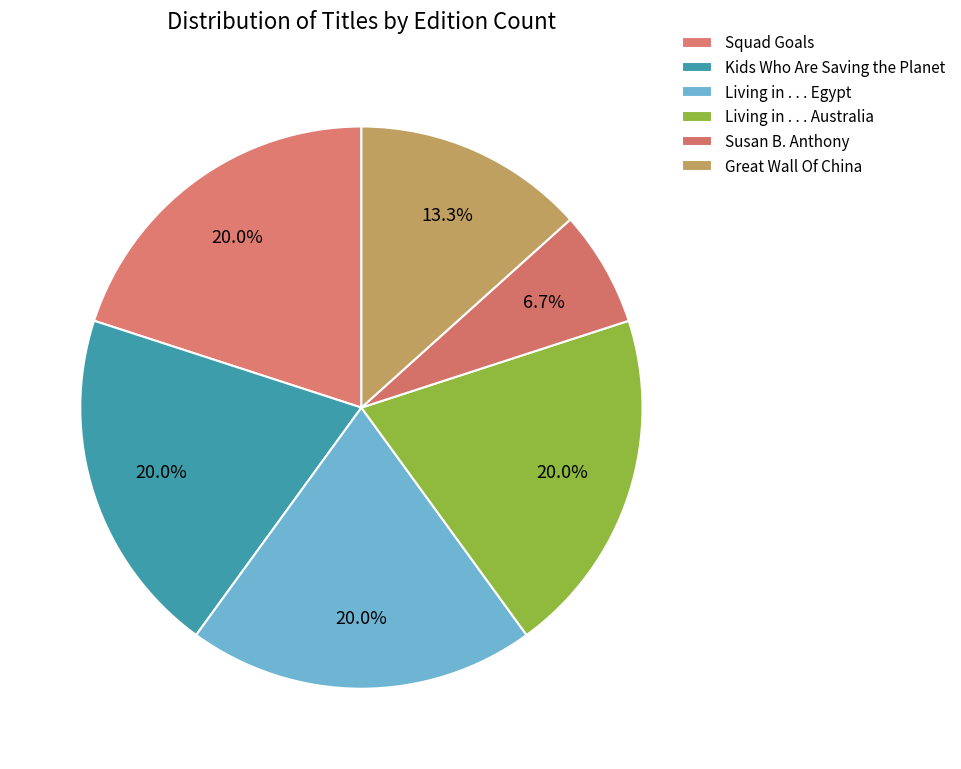

True or false: Living in . . . Australia accounts for 33% of the total.

False